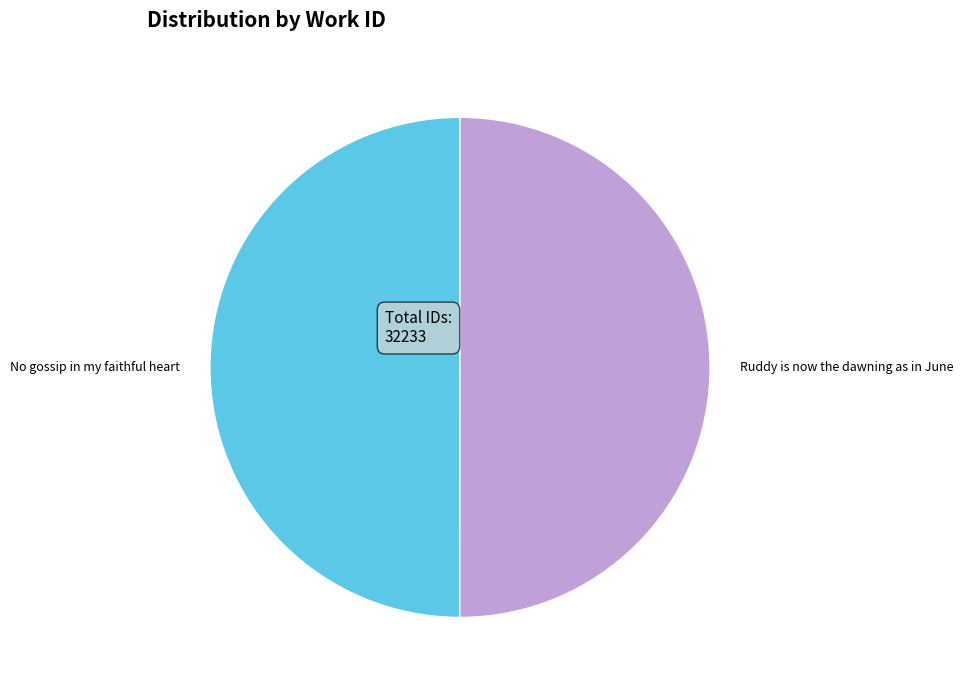

The Ruddy is now the dawning as in June slice represents 64% of the pie. True or false?

False